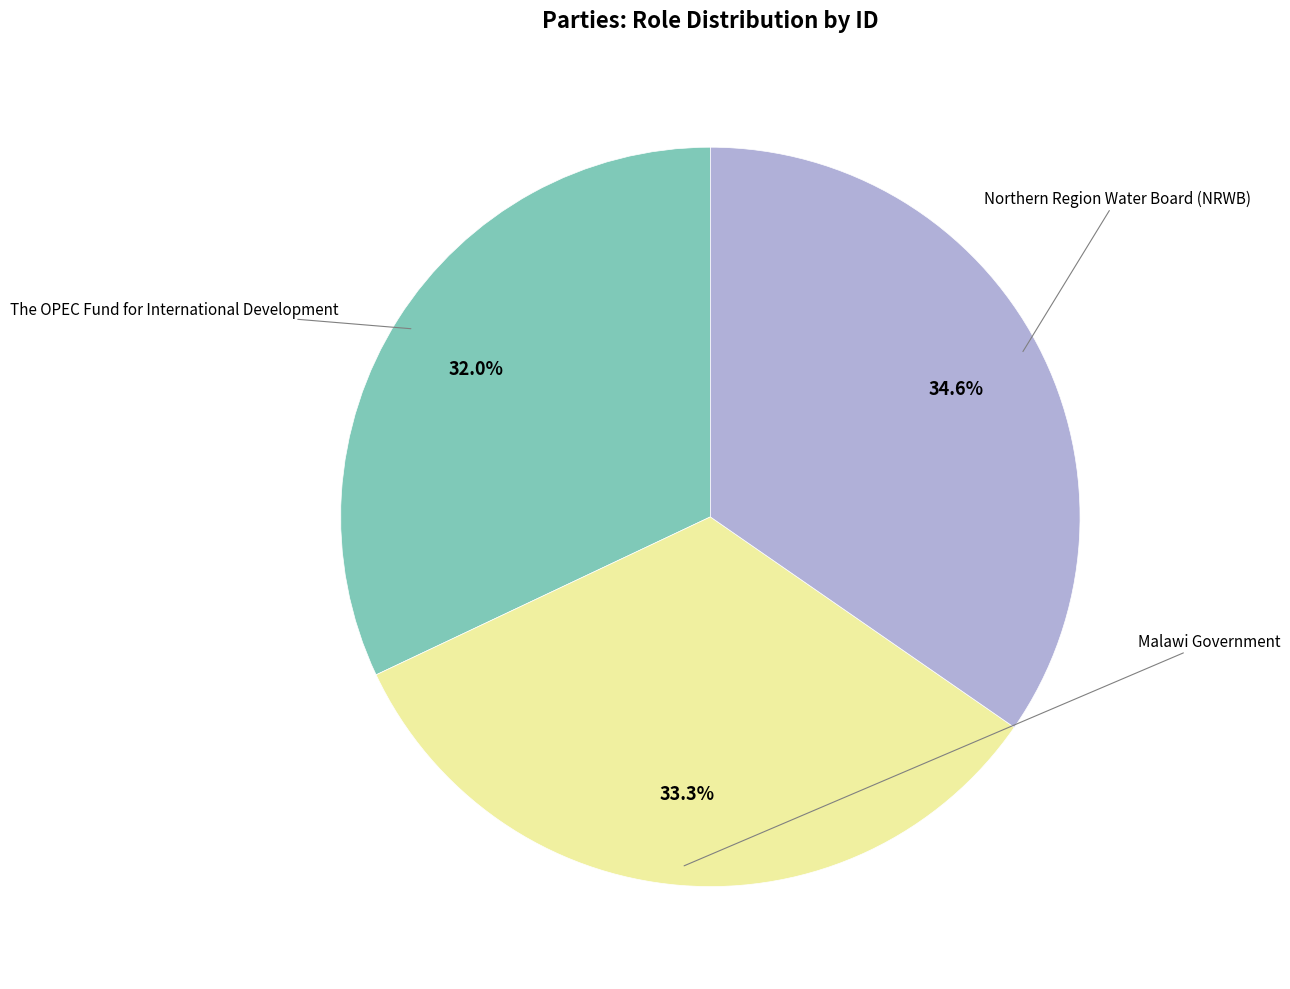

Is the sum of Northern Region Water Board (NRWB) and The OPEC Fund for International Development greater than half?

Yes